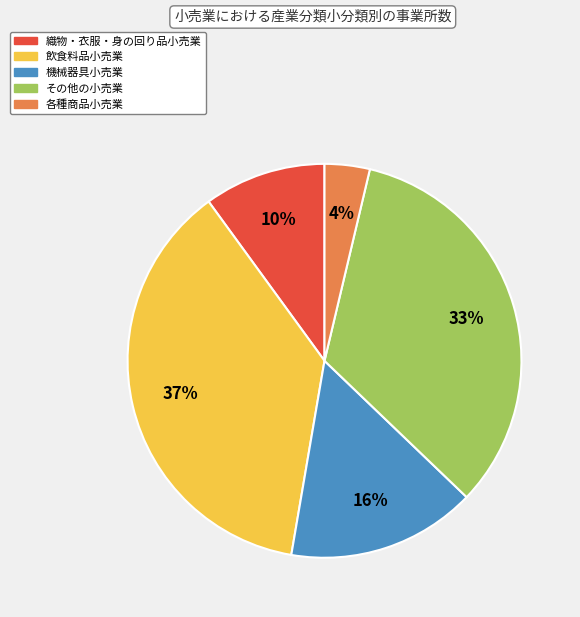

To the nearest percent, what percentage of the pie is 飲食料品小売業?

37%